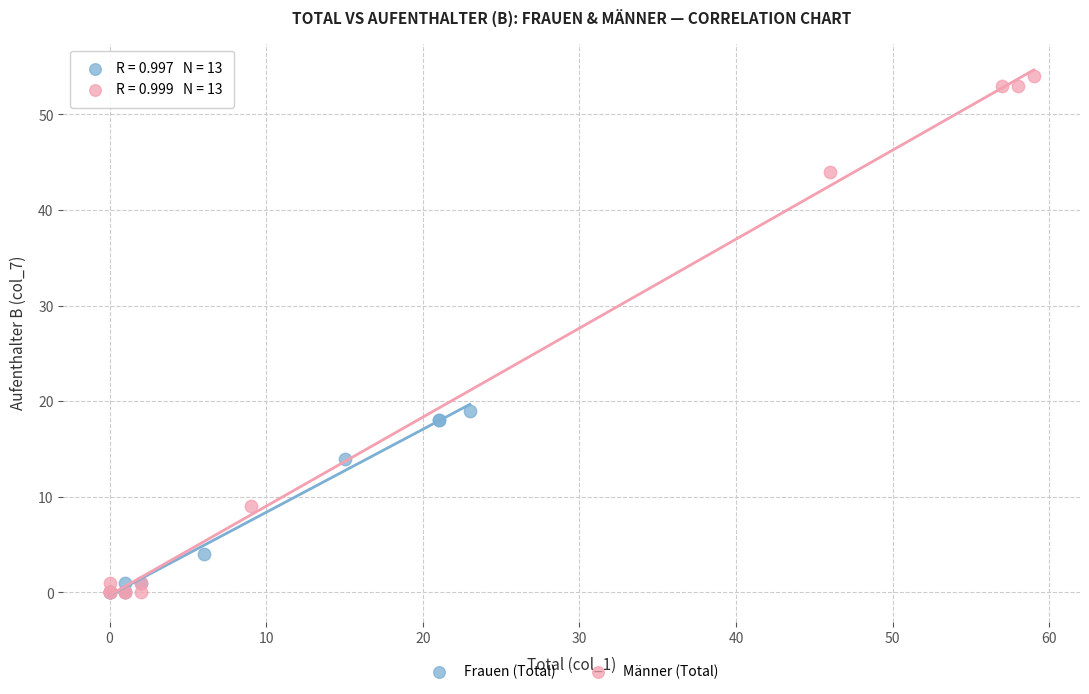

Which series reaches the maximum Y coordinate?

Männer (Total)